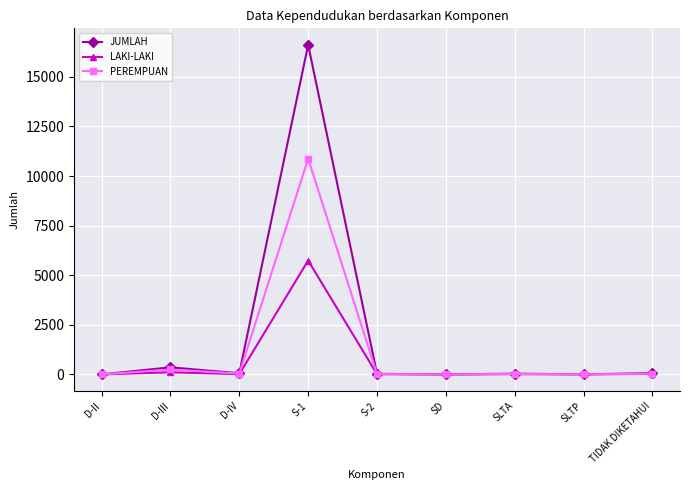

Which series changed the most between S-1 and SD?

JUMLAH